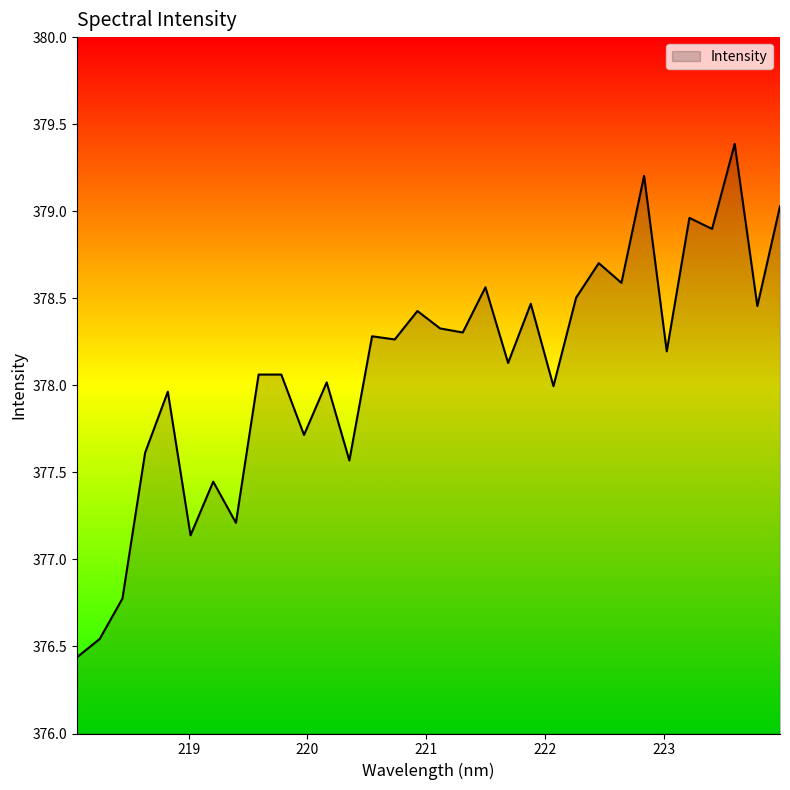

What is the difference between the second highest and second lowest values?

2.7